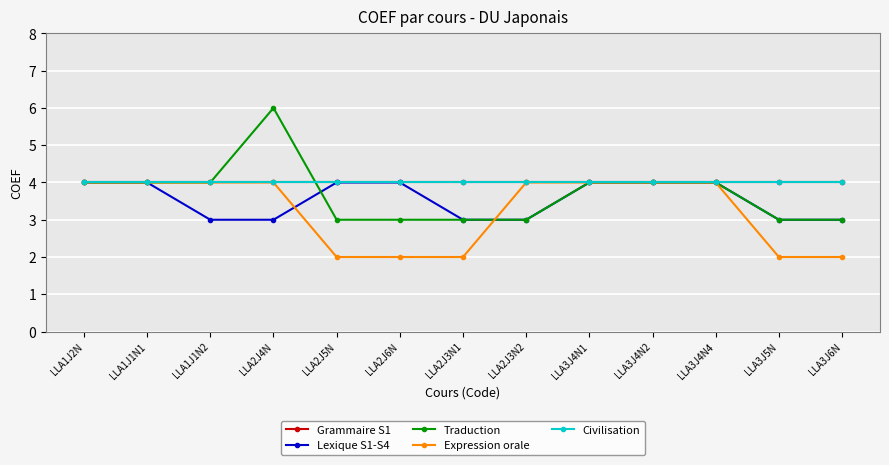

Read the Civilisation value at LLA3J4N2.

4